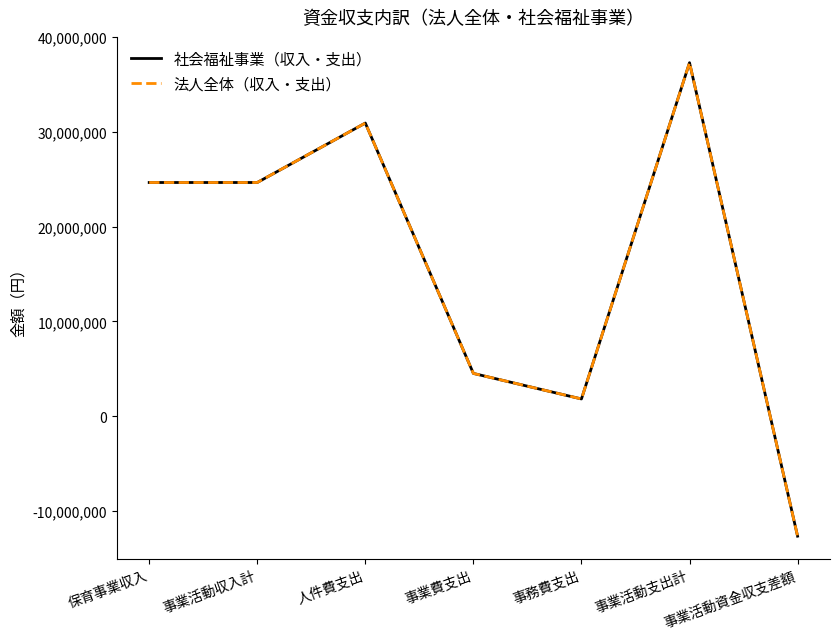

At which label is 社会福祉事業（収入・支出） closest to 12325600?

事業費支出